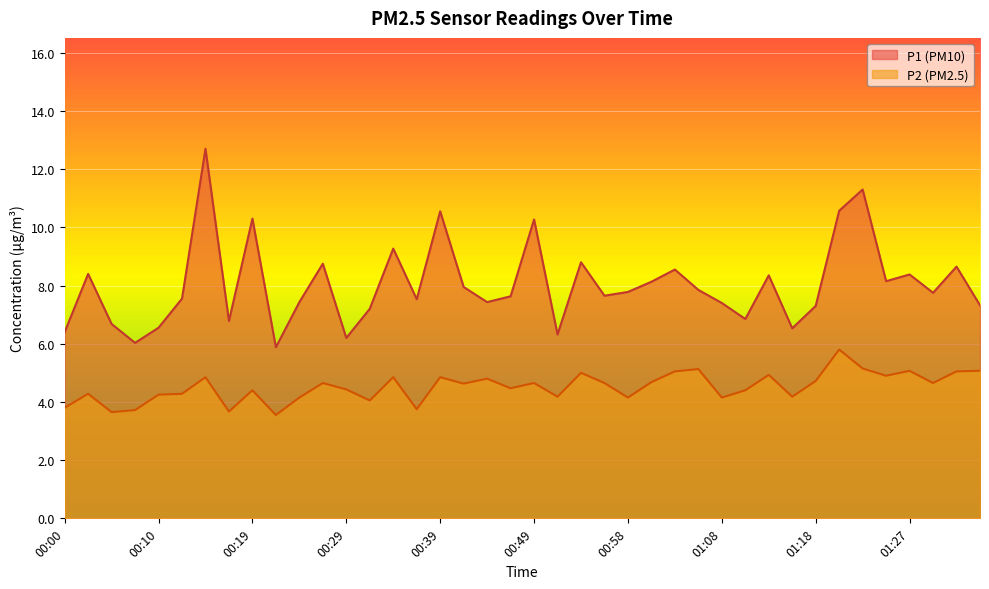

Does the chart display data point markers on the line(s)?

No